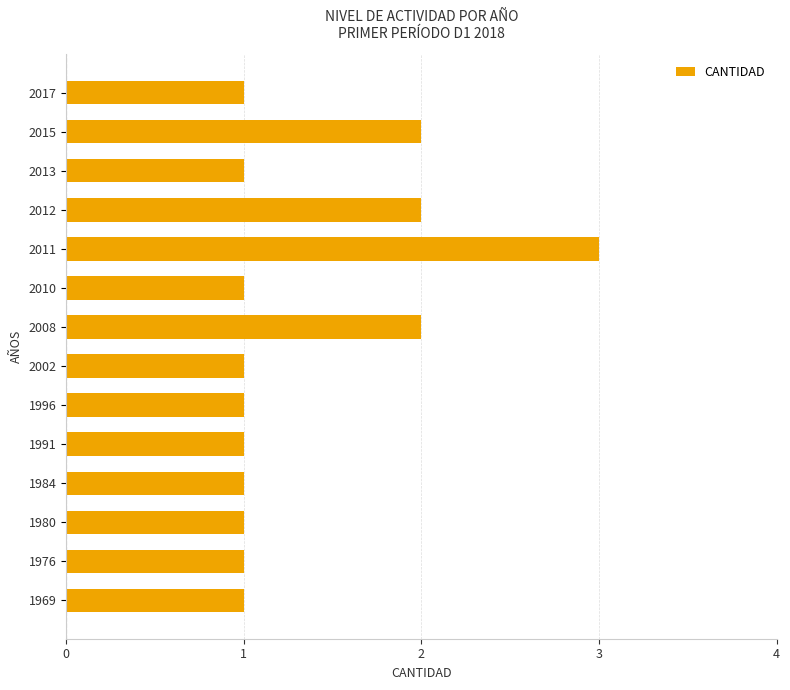

What is the sum of the values at 2008 and 2012?

4